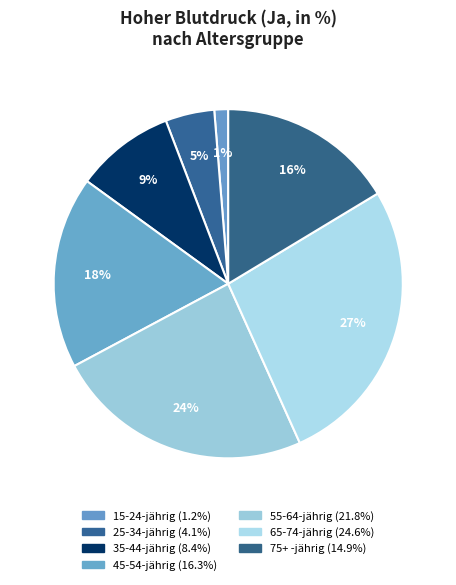

What percentage is the 25-34-jährig slice, to the nearest percent?

5%